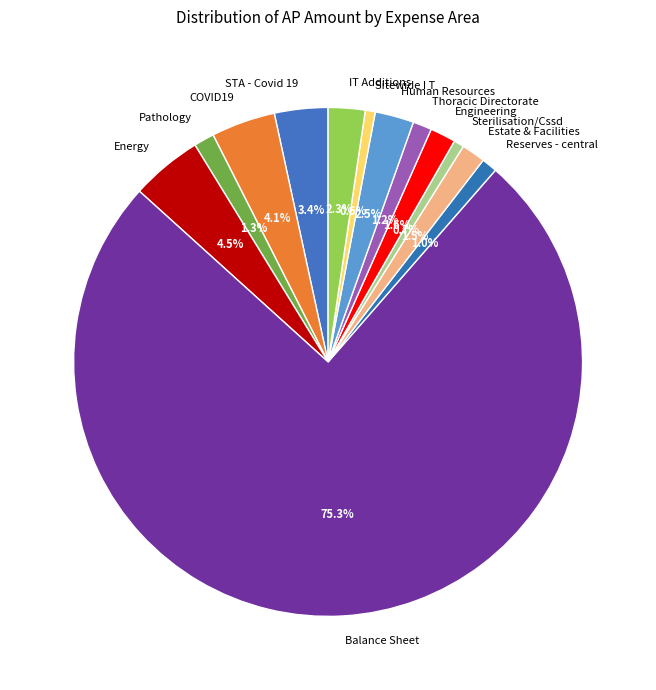

How many slices are in this pie chart?

13